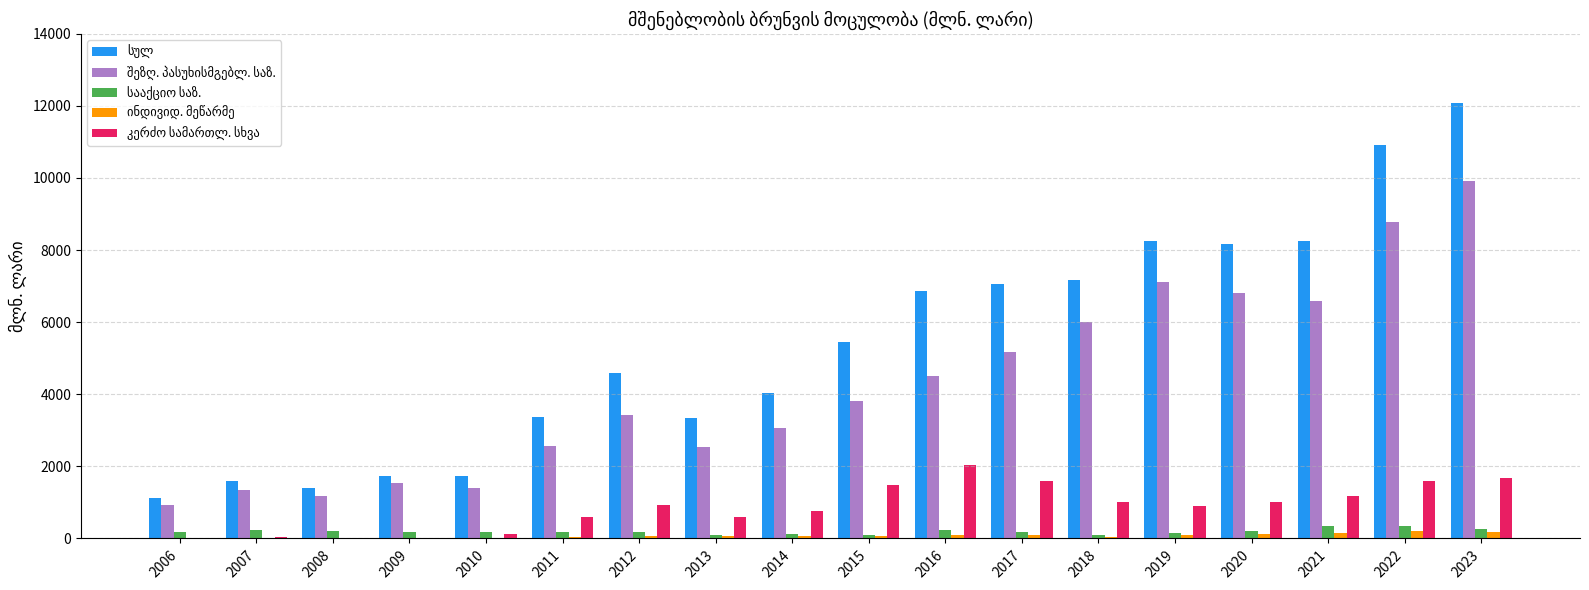

What is the greatest value displayed?

12077.0